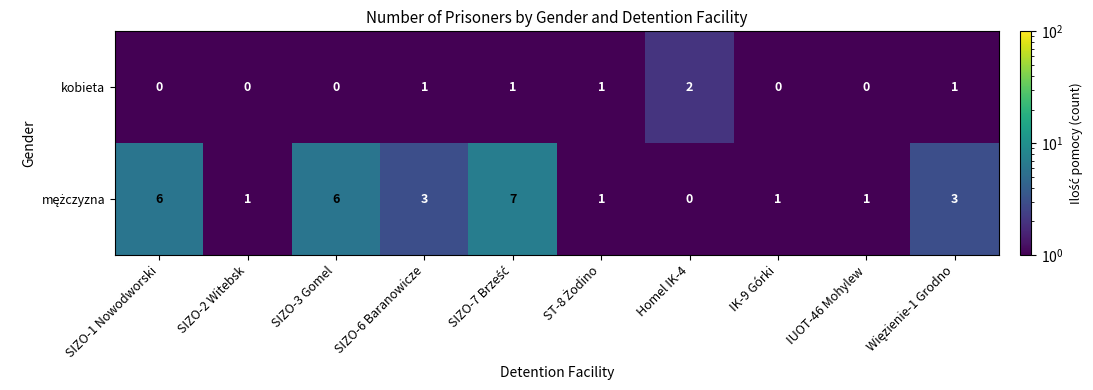

At how many categories does at least one series exceed 0?

10